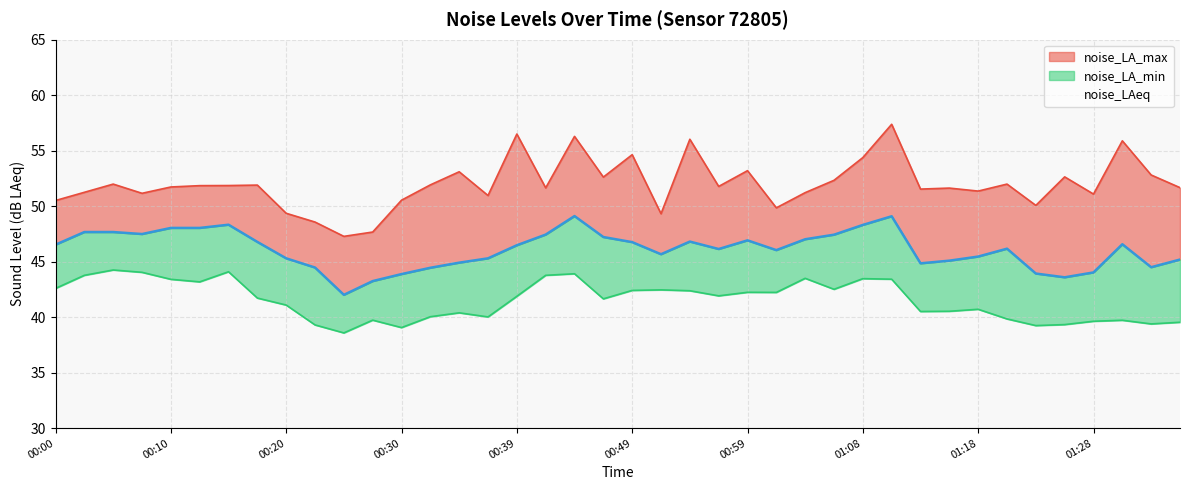

At how many categories does at least one series exceed 57?

1